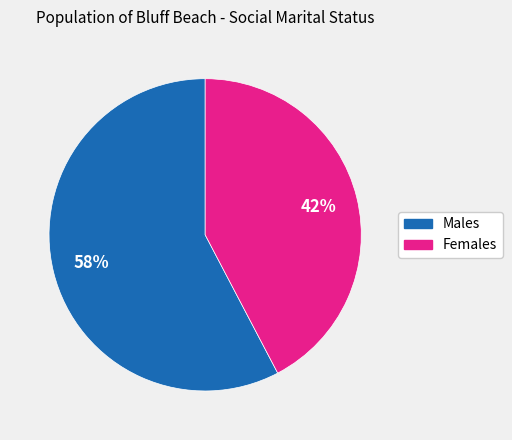

To the nearest percent, what percentage of the pie is Females?

42%